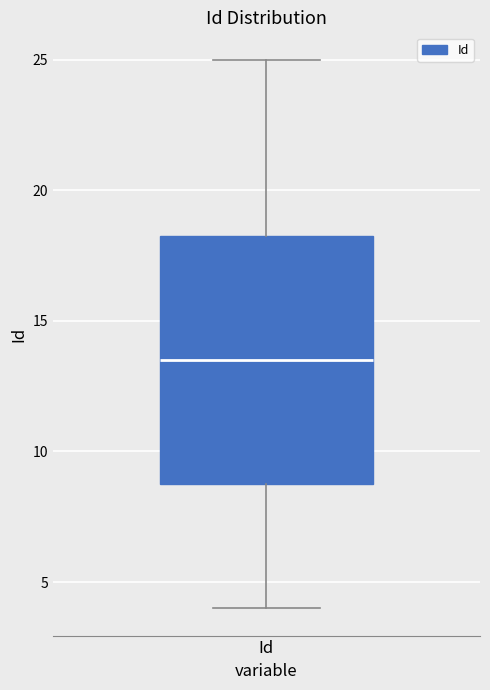

Read this box plot against the y-axis: the position of the median line, the range covered by the box, and the ends of both whiskers. The values are not printed on the chart, so give them approximately, as read against the axis.

median 13.5, box 9.0 to 18.5, whiskers 4.0 to 25.0